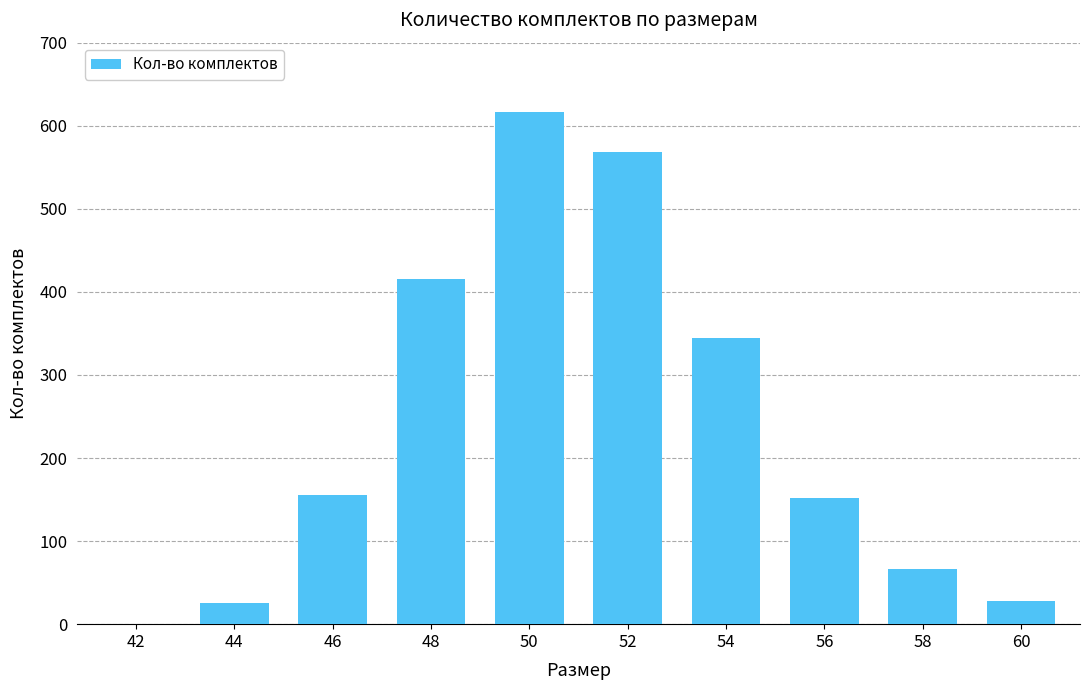

Count the number of categories in the chart.

10